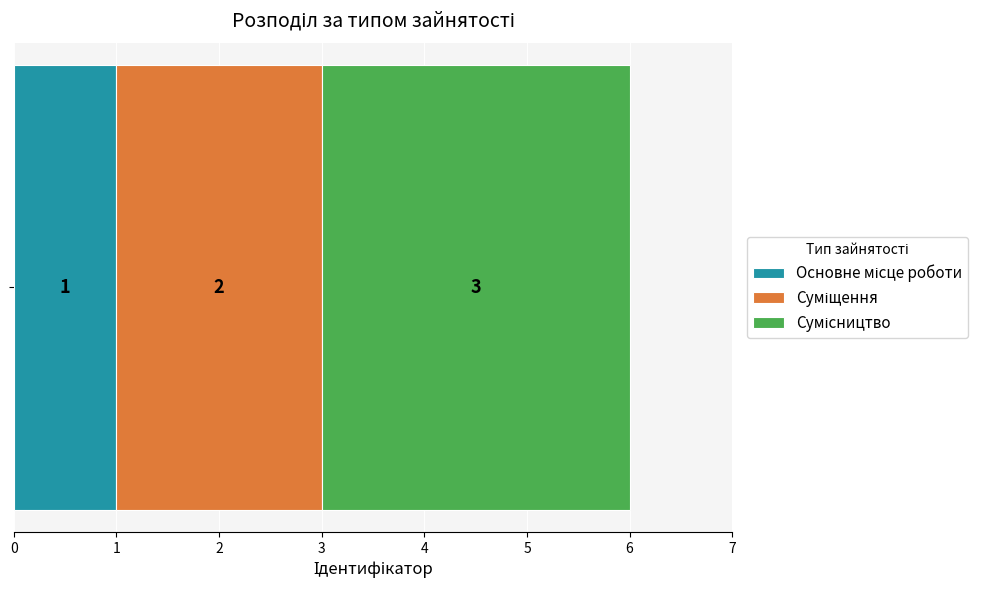

How many series are shown in this chart?

3